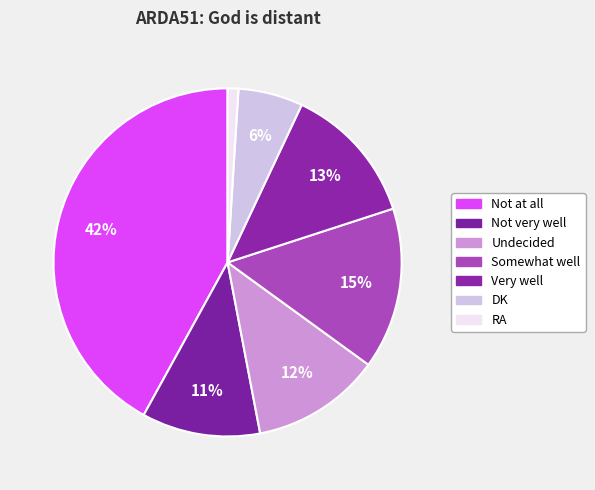

How many slices are in this pie chart?

7